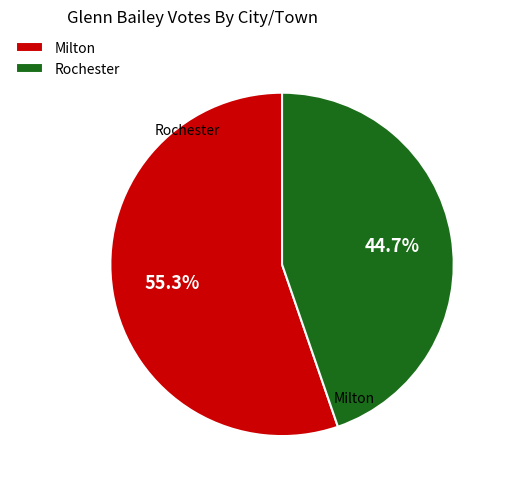

How many segments does this pie chart have?

2